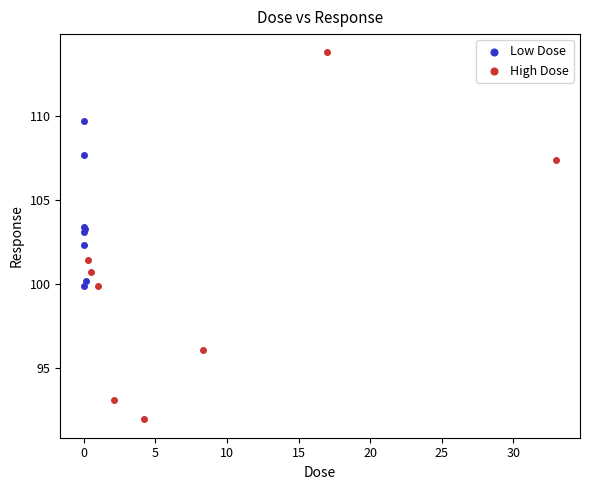

Which series contains the highest Y value?

High Dose